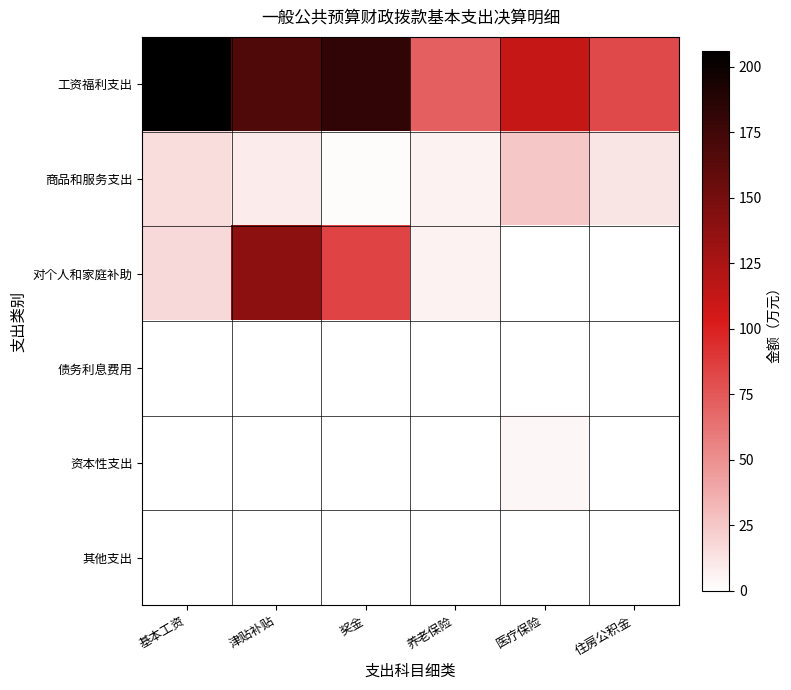

At which category is the sum across all series the highest?

津贴补贴